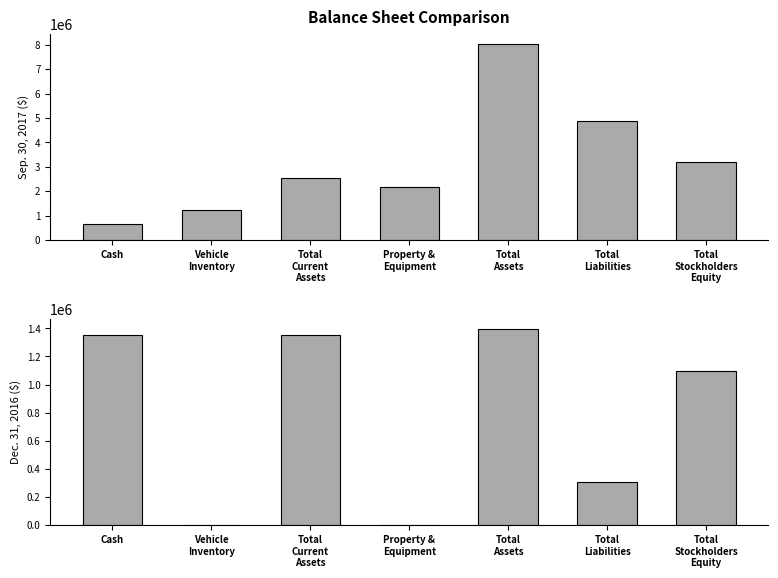

Are the bars horizontal?

No